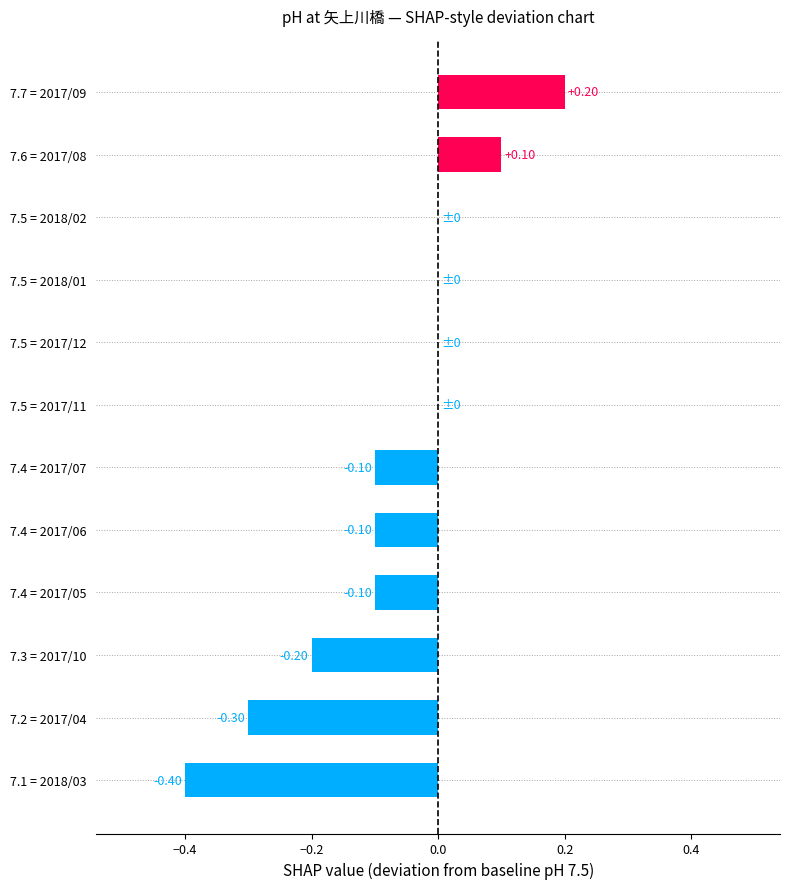

Does the chart contain stacked bars?

No